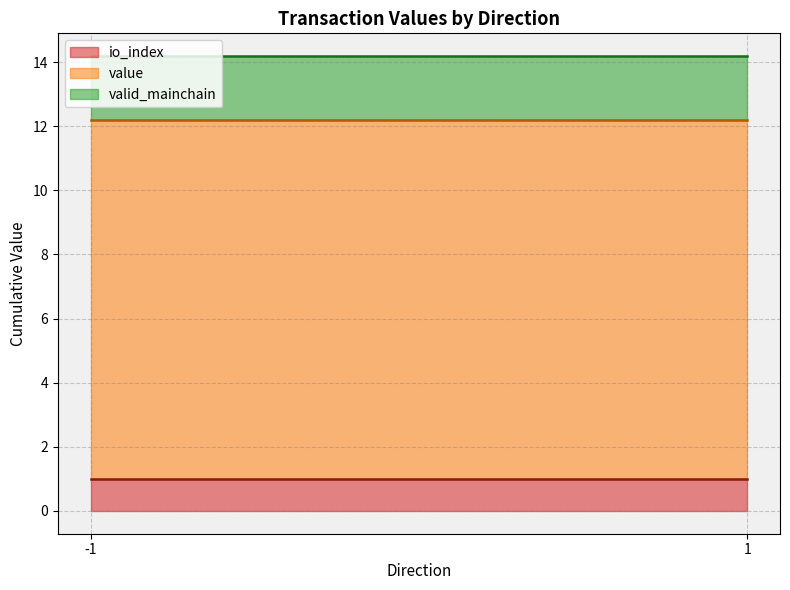

What is the total value across all series at 1?

14.2